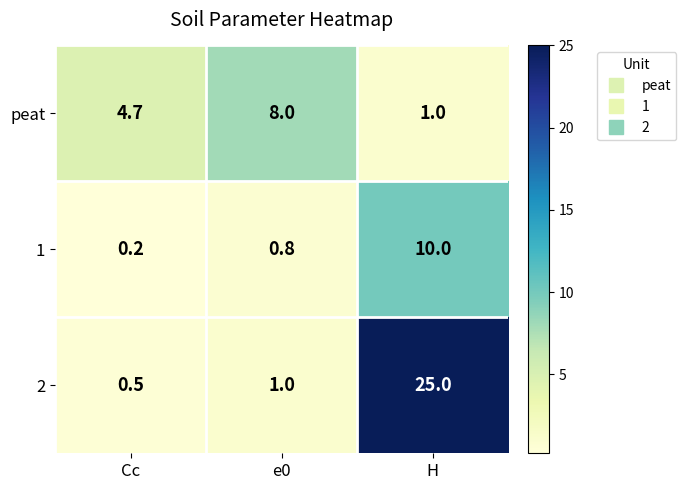

Reading left to right, transcribe all the data shown in this chart.

peat: Cc=4.7	e0=8.0	H=1.0
1: Cc=0.2	e0=0.8	H=10.0
2: Cc=0.5	e0=1.0	H=25.0